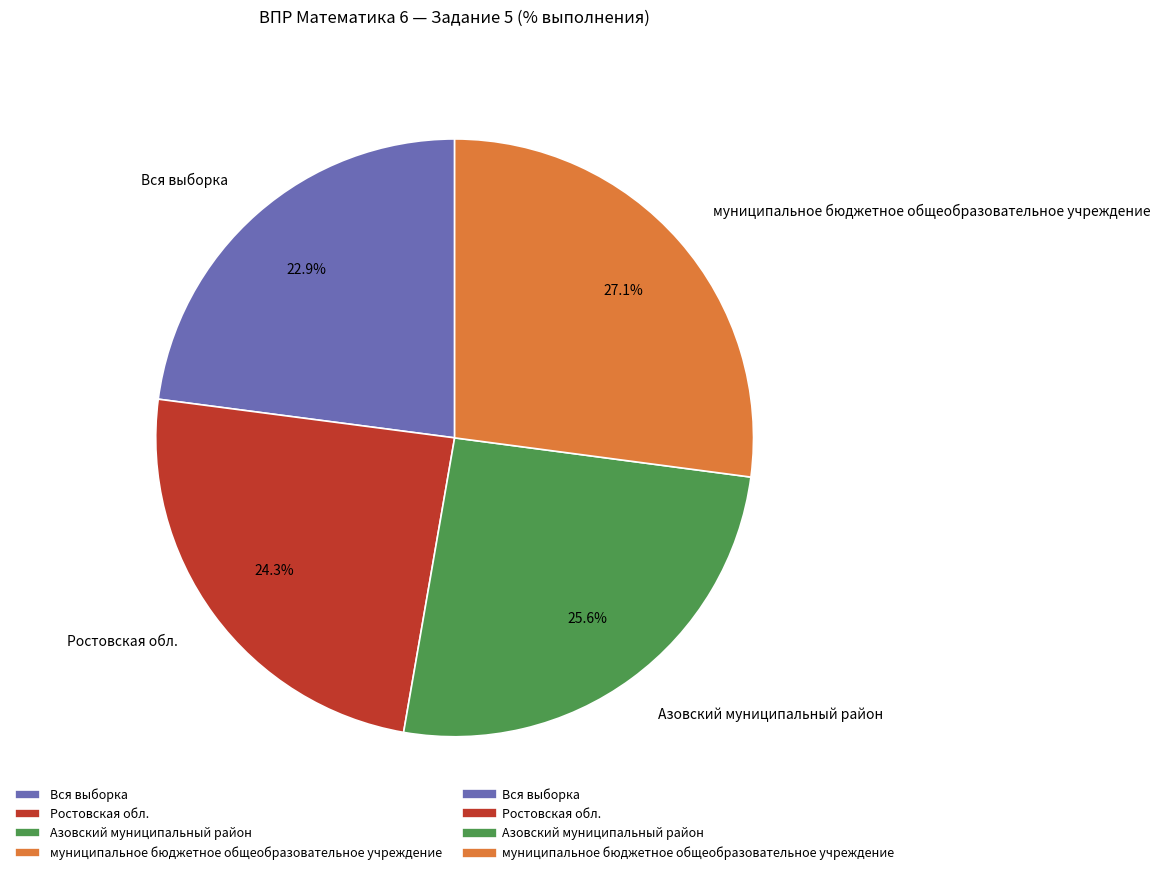

What percentage is the Азовский муниципальный район slice, to the nearest percent?

26%